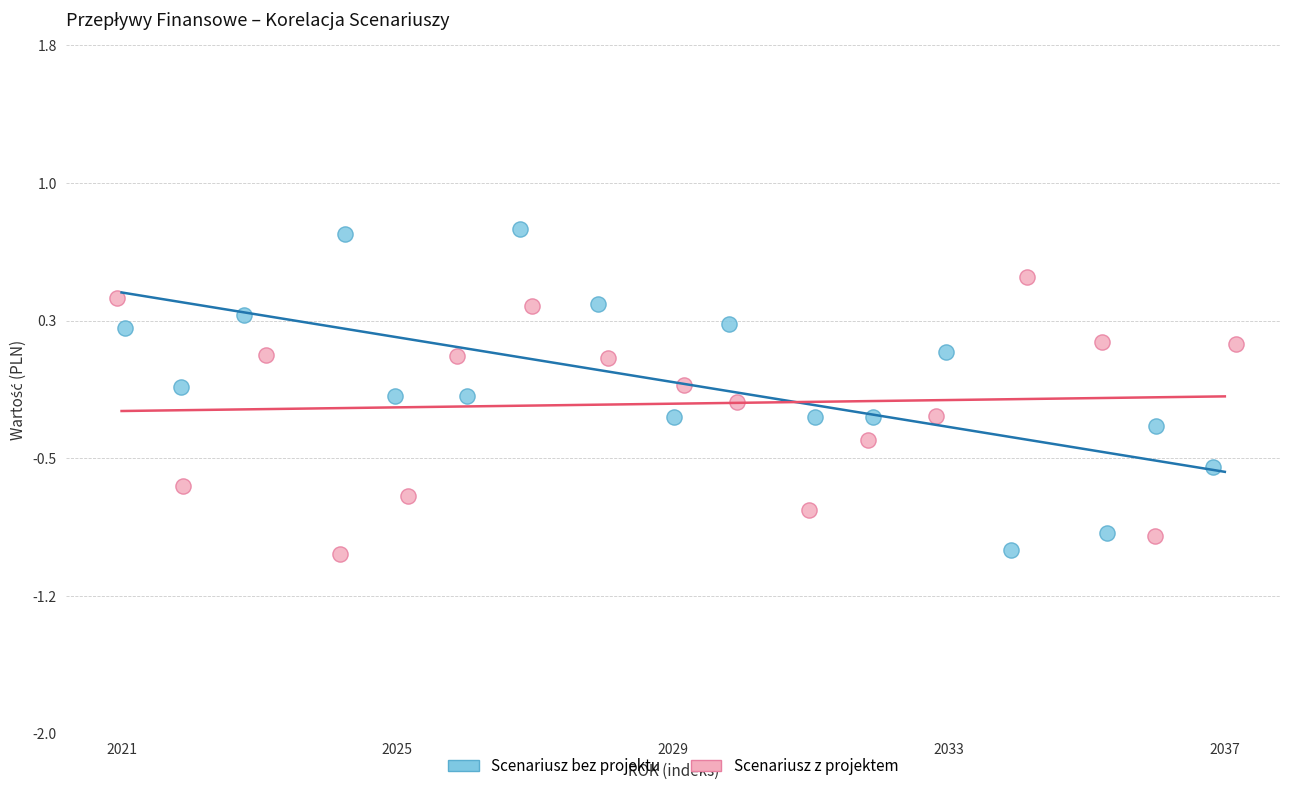

What are all the series names shown in the legend?

Scenariusz bez projektu, Scenariusz z projektem